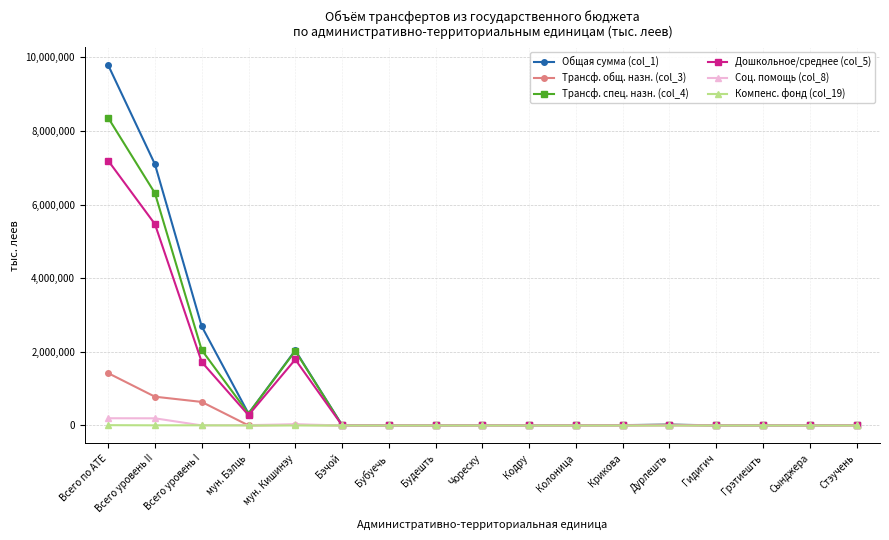

List the series in order of their peak value, highest first.

Общая сумма (col_1), Трансф. спец. назн. (col_4), Дошкольное/среднее (col_5), Трансф. общ. назн. (col_3), Соц. помощь (col_8), Компенс. фонд (col_19)